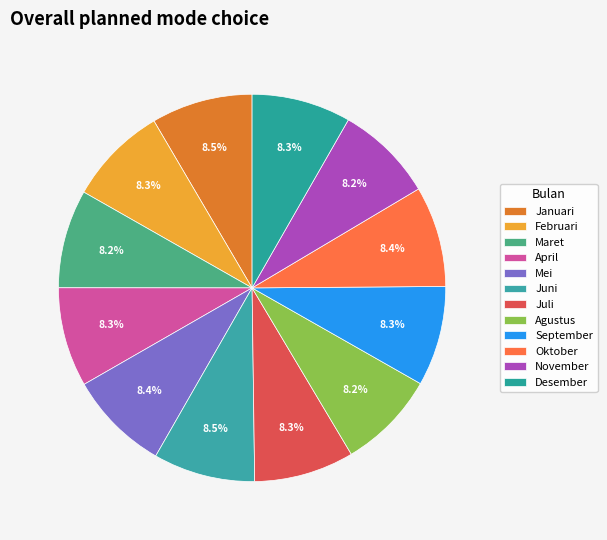

Is the sum of Januari and September greater than half?

No